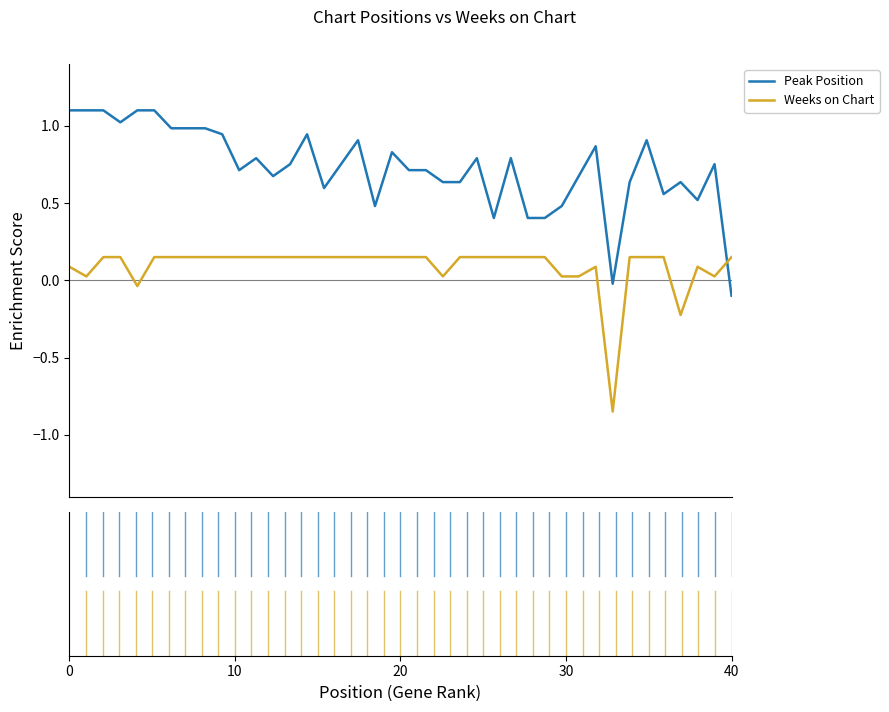

How many times do Weeks on Chart and Peak Position cross each other?

1